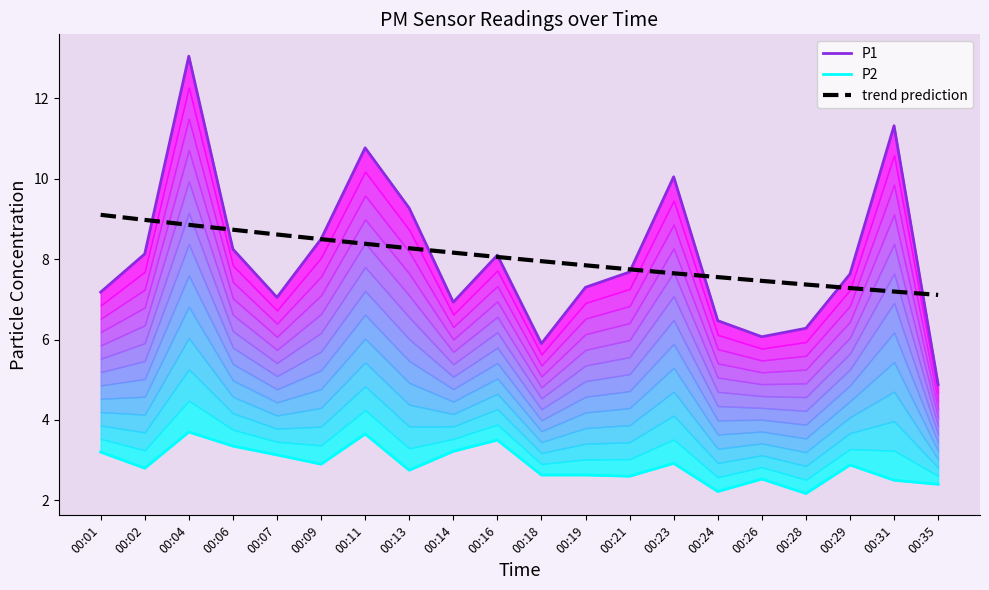

What is the difference between the second highest and minimum values in the P1 series?

6.4